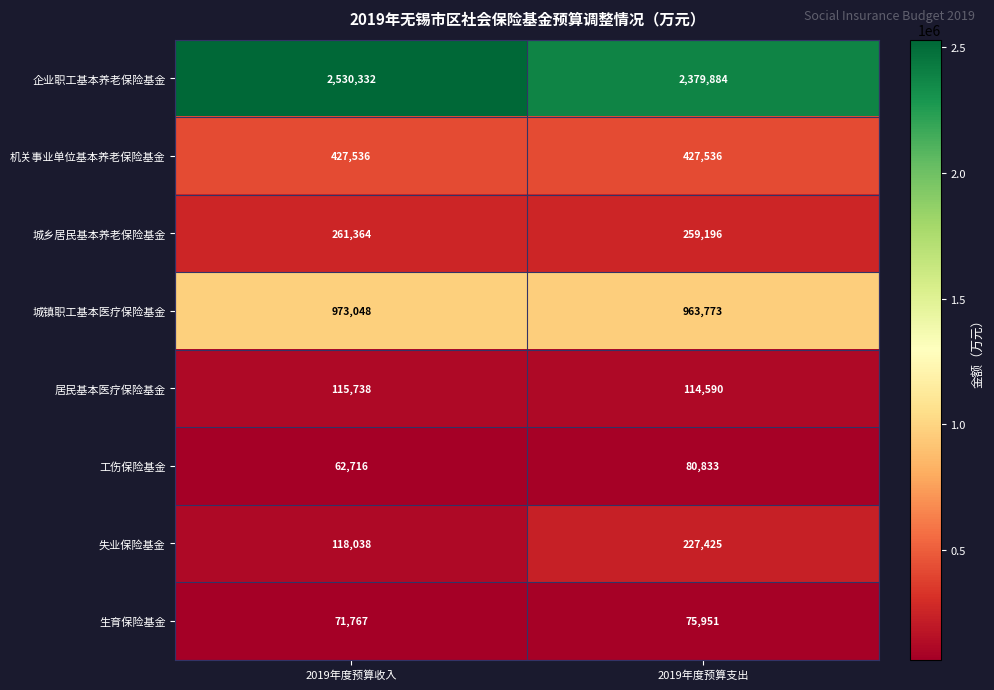

The 城乡居民基本养老保险基金 series shows 381170 at 2019年度预算收入. True or false?

False